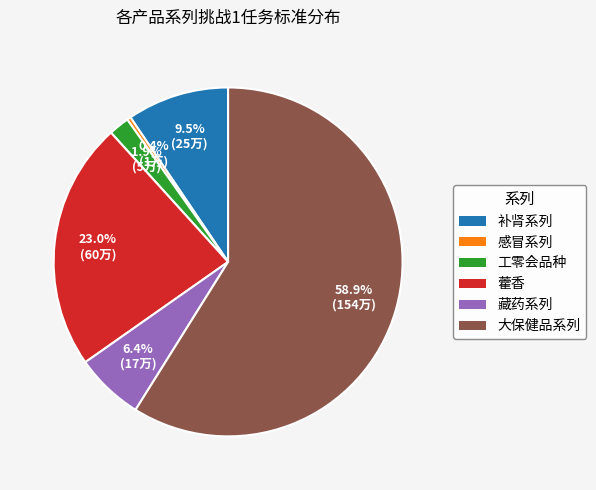

Combined, what portion of the pie is 补肾系列 and 工零会品种?

11.4%